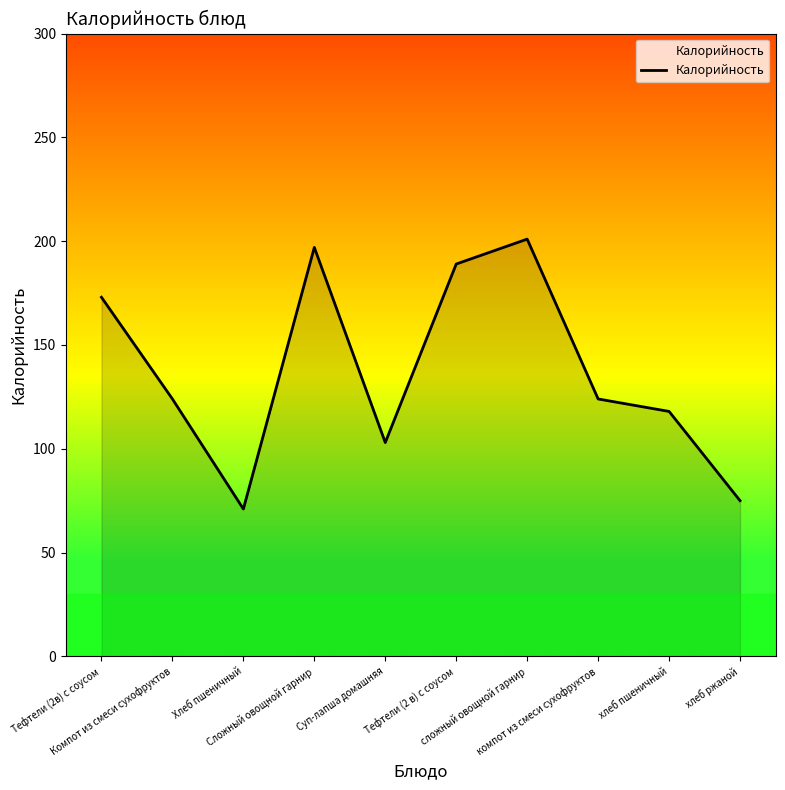

What is the greatest value displayed?

201